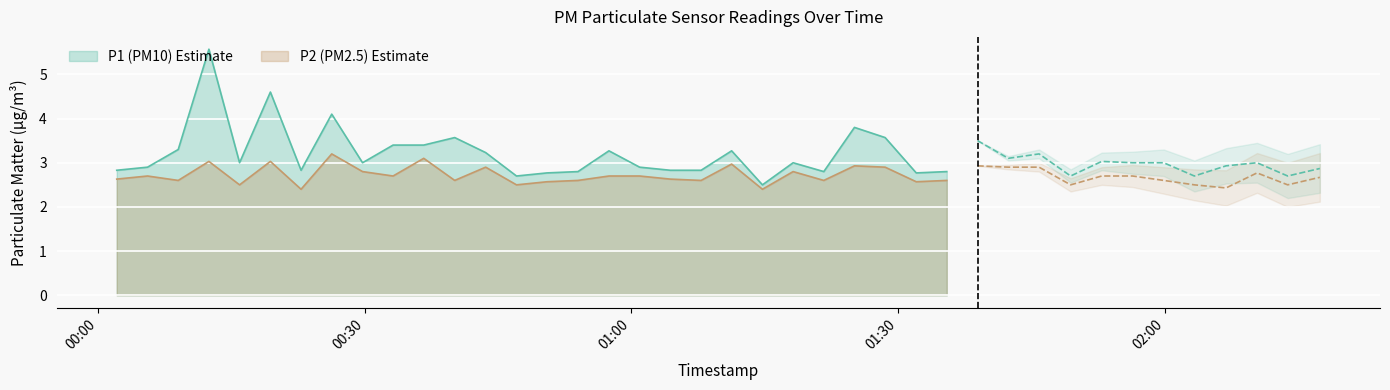

What is the value of the P1 point at the 22nd from the left?

2.5